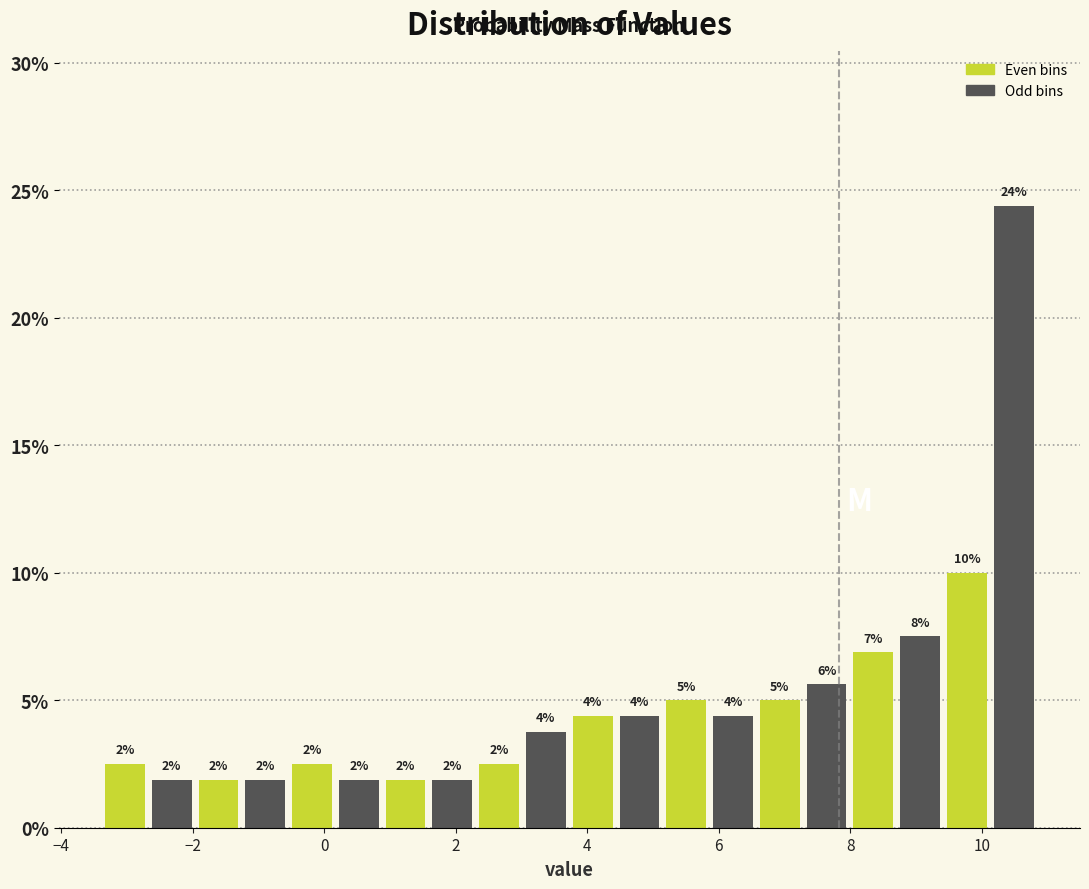

Read against the x-axis, roughly where is the centre of the tallest bar?

10.4